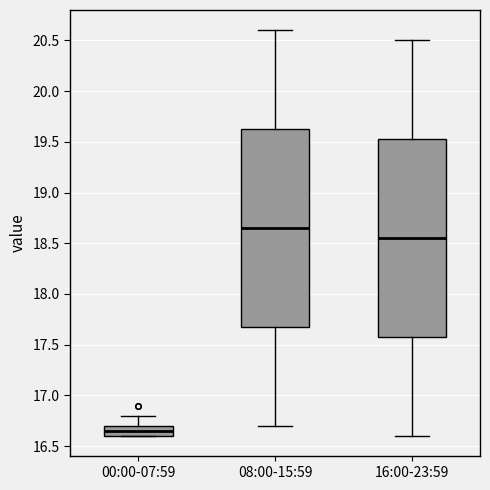

Reading left to right, transcribe this box plot: for each box, give where its median line is, the range the box spans, and where its two whiskers end, as read against the y-axis. The values are not printed on the chart, so give them approximately, as read against the axis.

00:00-07:59: median 16.65, box 16.60 to 16.70, whiskers 16.60 to 16.80
08:00-15:59: median 18.65, box 17.70 to 19.65, whiskers 16.70 to 20.60
16:00-23:59: median 18.55, box 17.60 to 19.55, whiskers 16.60 to 20.50